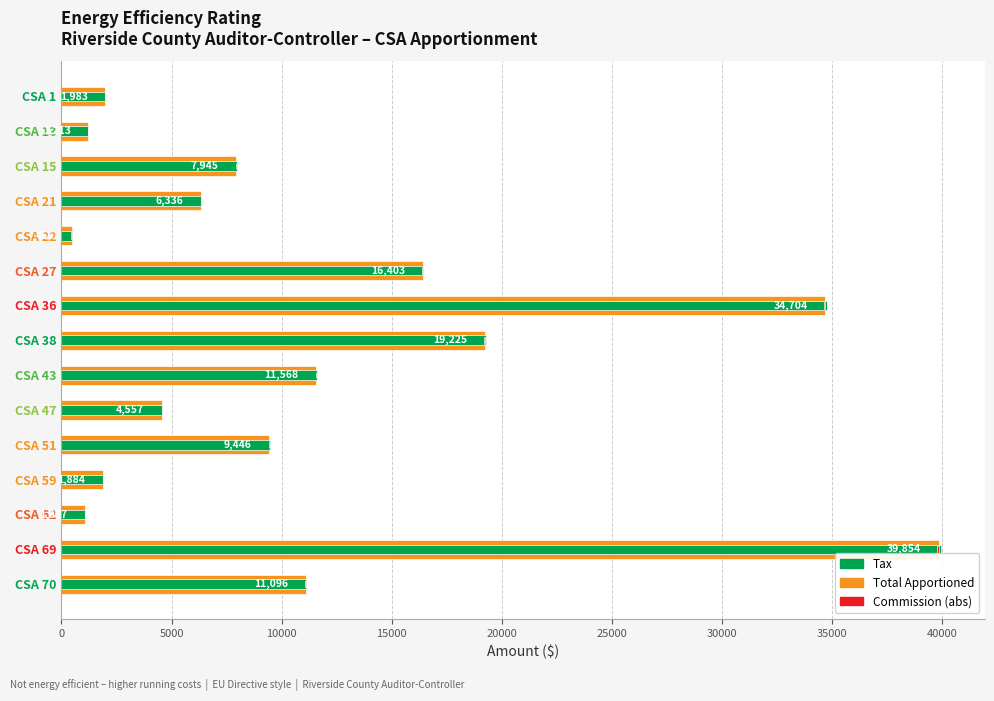

Which series has the widest spread of values?

Tax